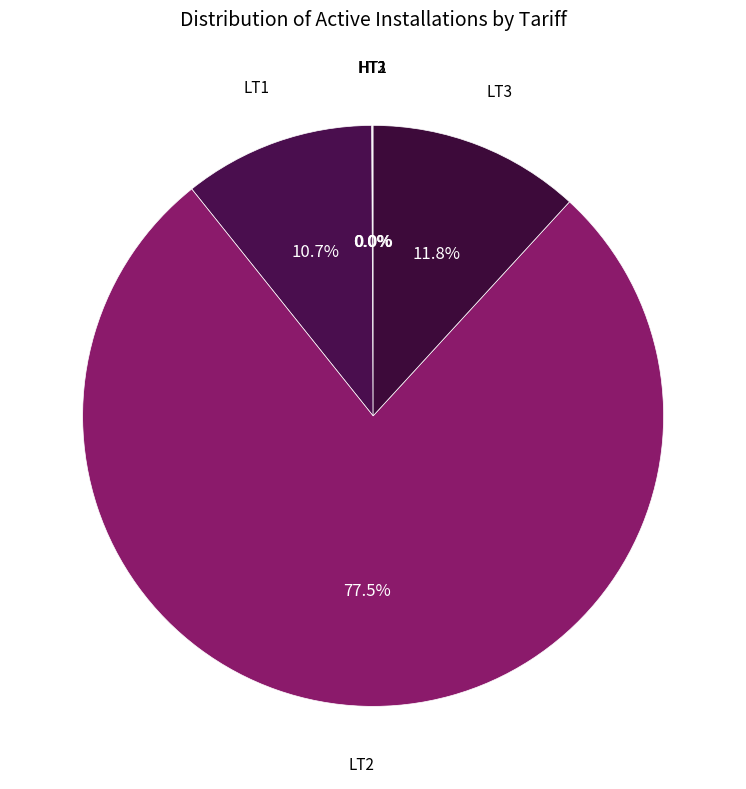

What is the largest slice in the pie chart?

LT2